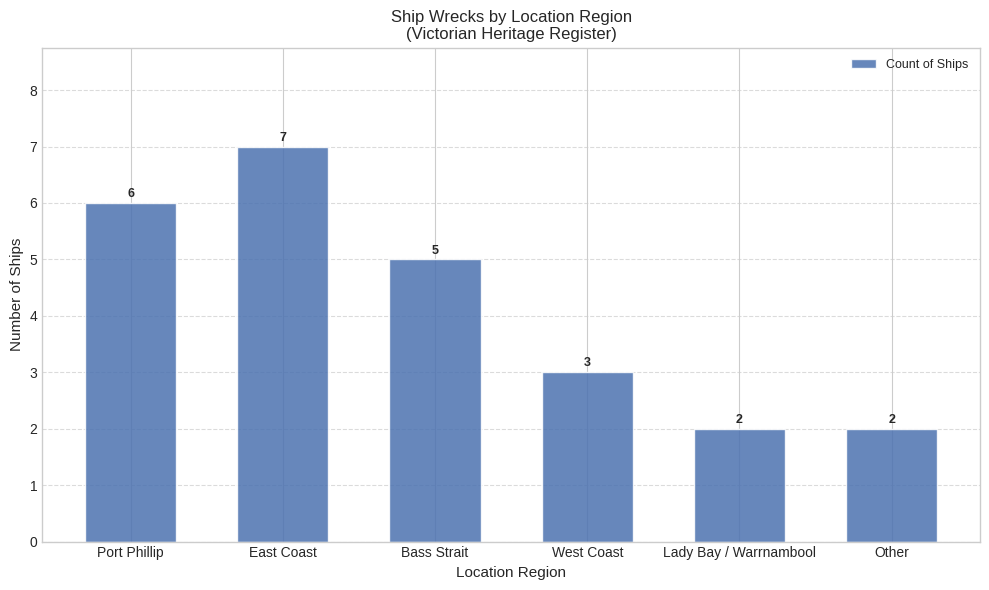

What is the average value?

4